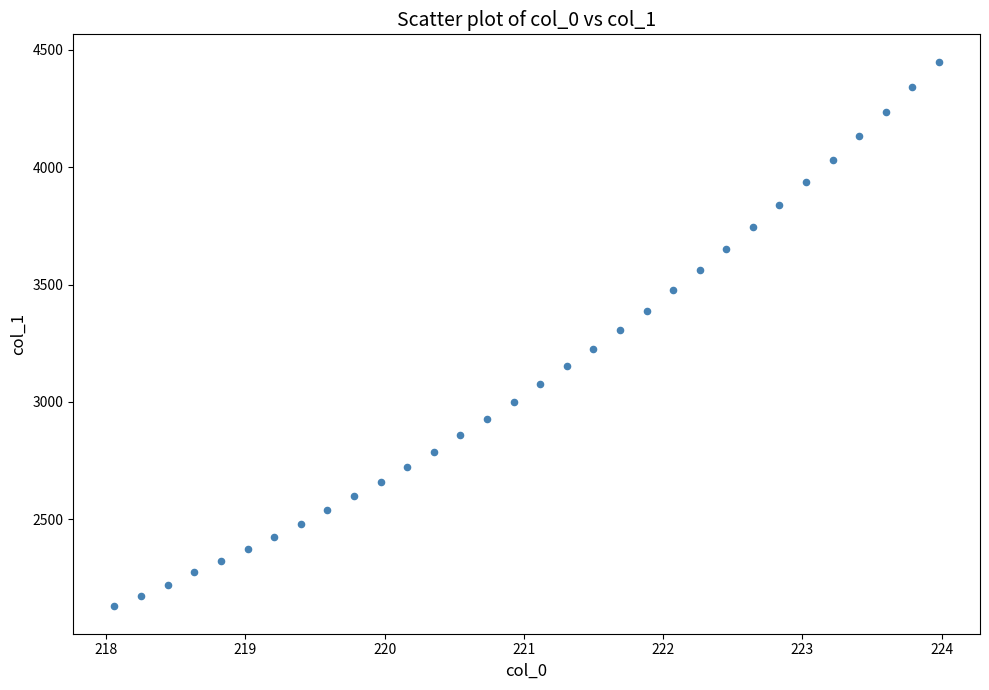

What is the range of X values (max minus min)?

5.9